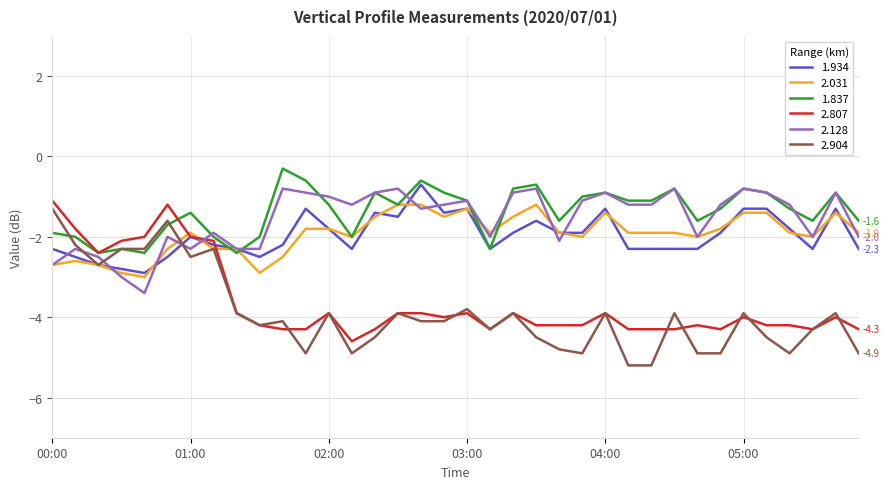

What is the maximum value shown in the chart?

-0.3